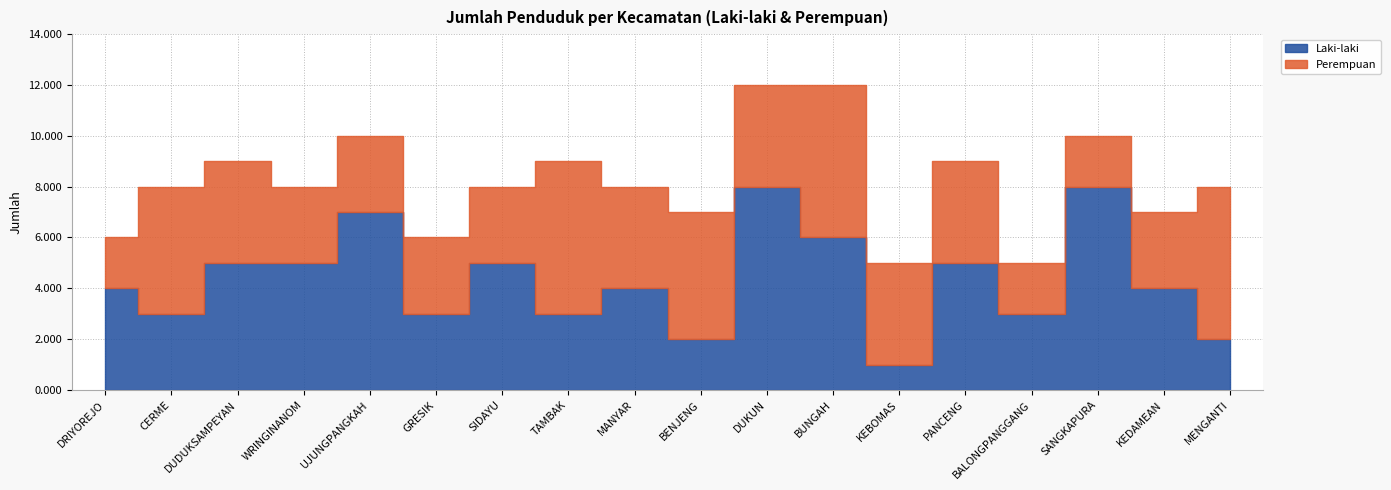

At which category is the sum across all series the highest?

DUKUN